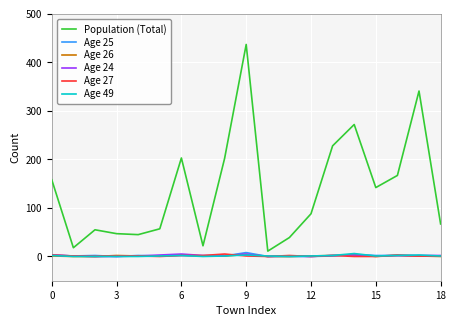

At how many categories does at least one series exceed 280?

2